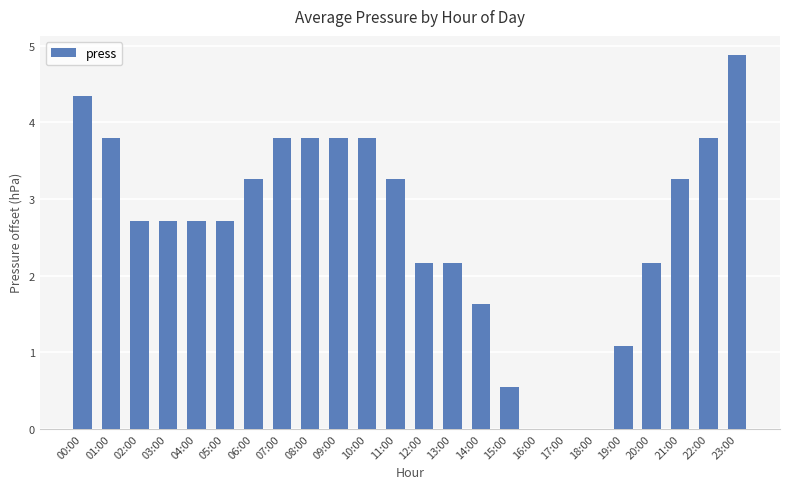

What is the change in value from 17:00 to 20:00?

+2.2